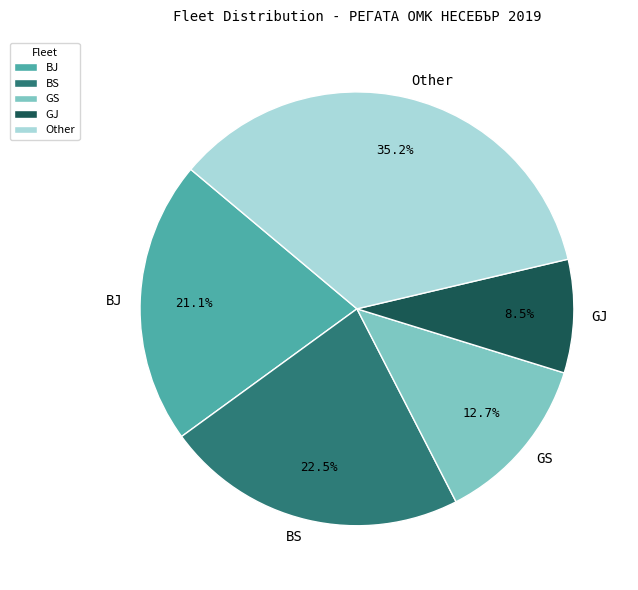

Is there a majority slice in this chart?

No